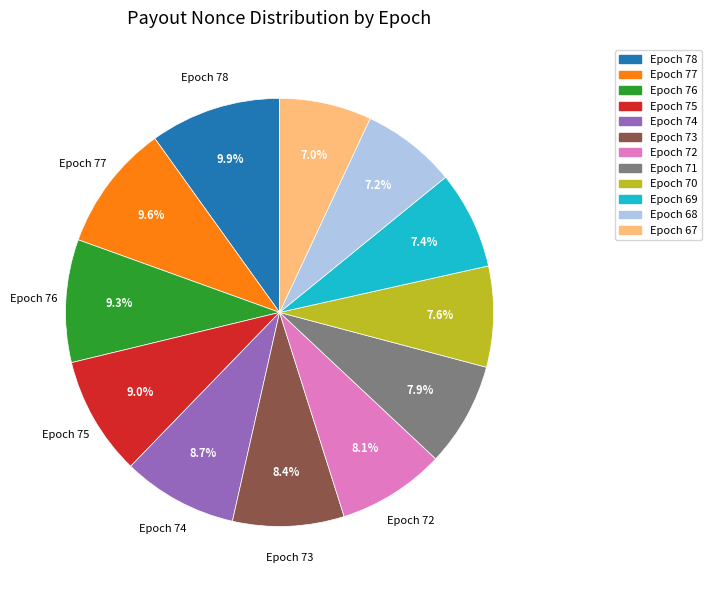

To the nearest percent, what percentage of the pie is Epoch 69?

7%